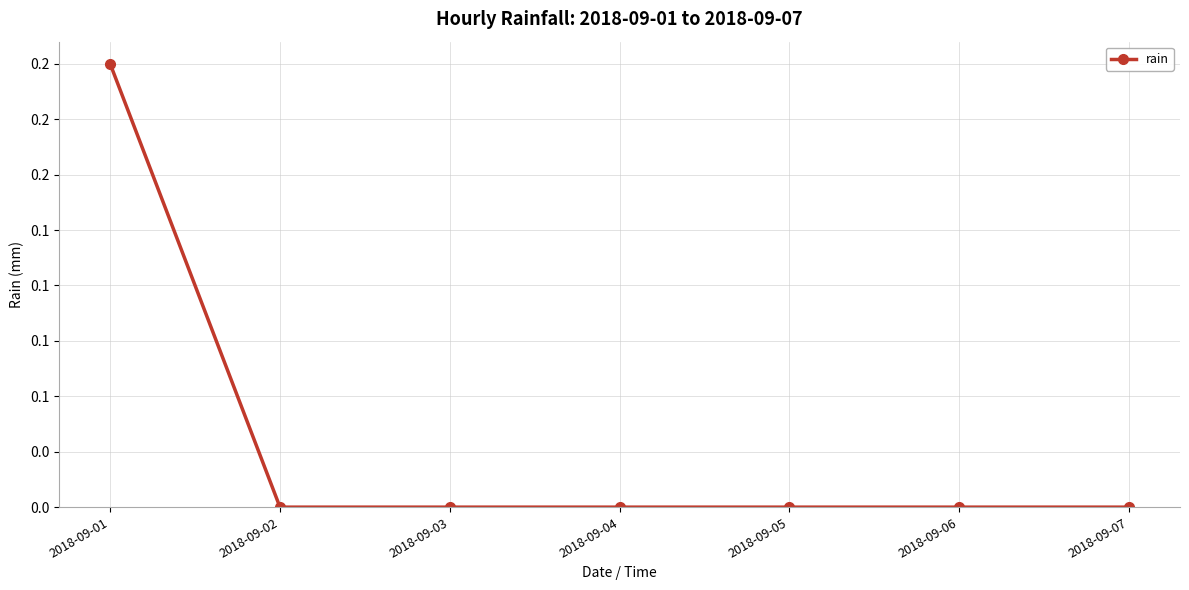

Does the chart have visible grid lines?

Yes